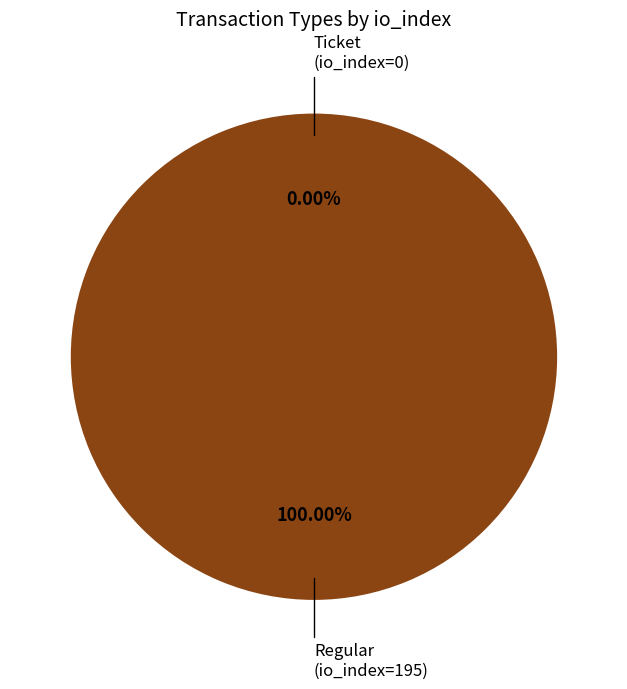

Combined, do Ticket (io_index=0) and Regular (io_index=195) account for over 50%?

Yes